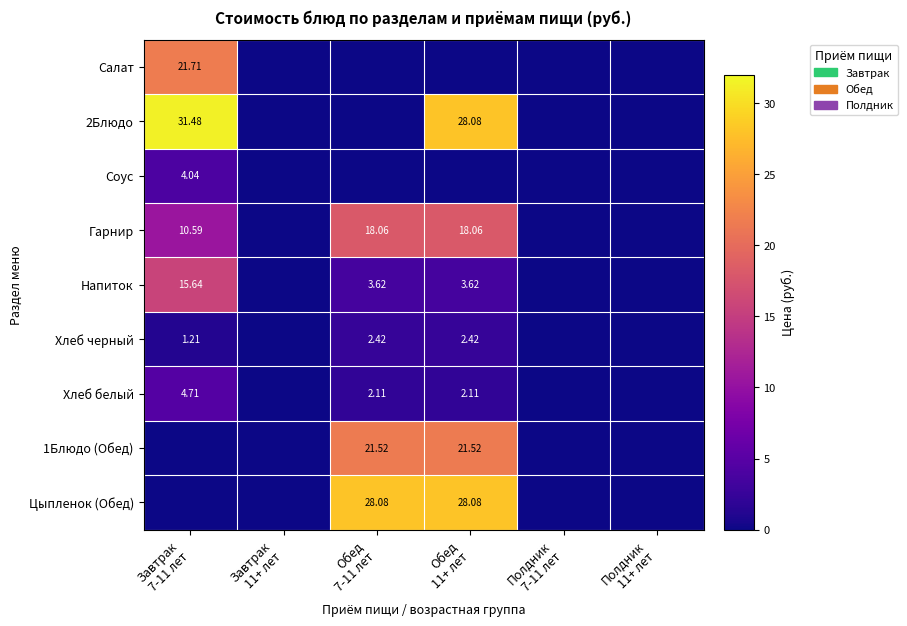

What value does the Цыпленок (Обед) series have at Обед 7-11 лет?

28.1